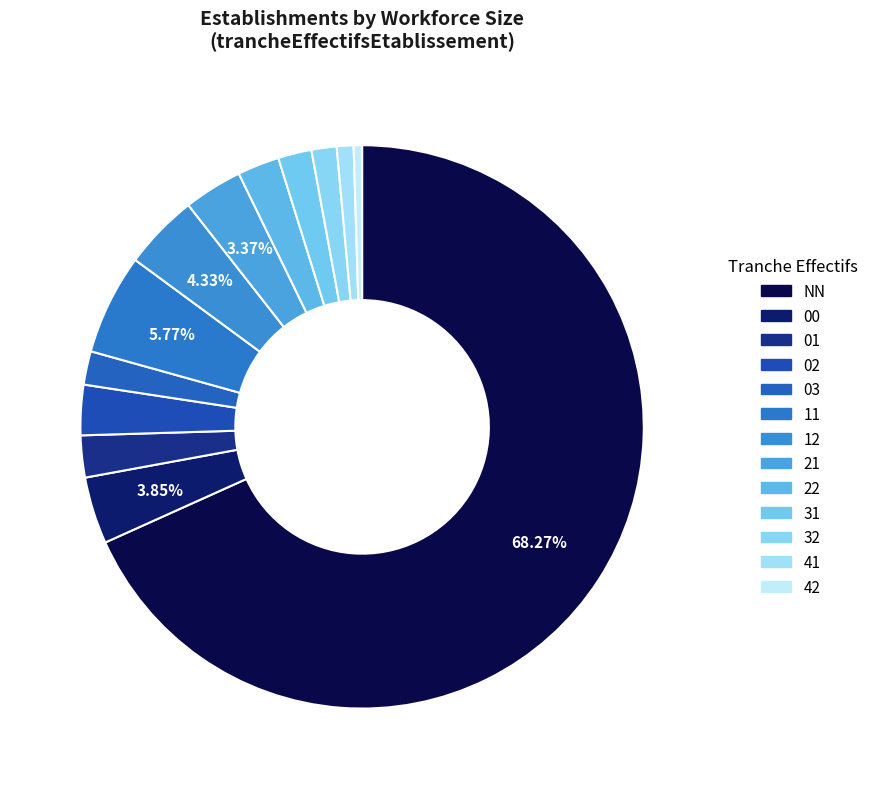

To the nearest percent, what percentage of the pie is 42?

0%